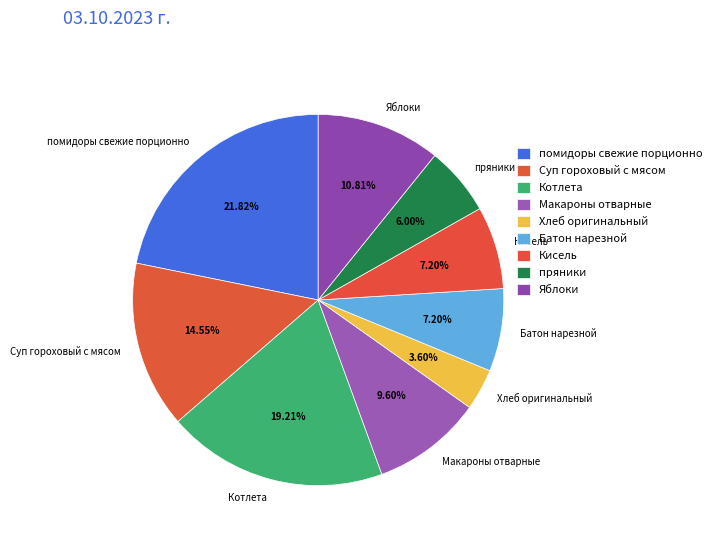

What is the largest slice in the pie chart?

помидоры свежие порционно